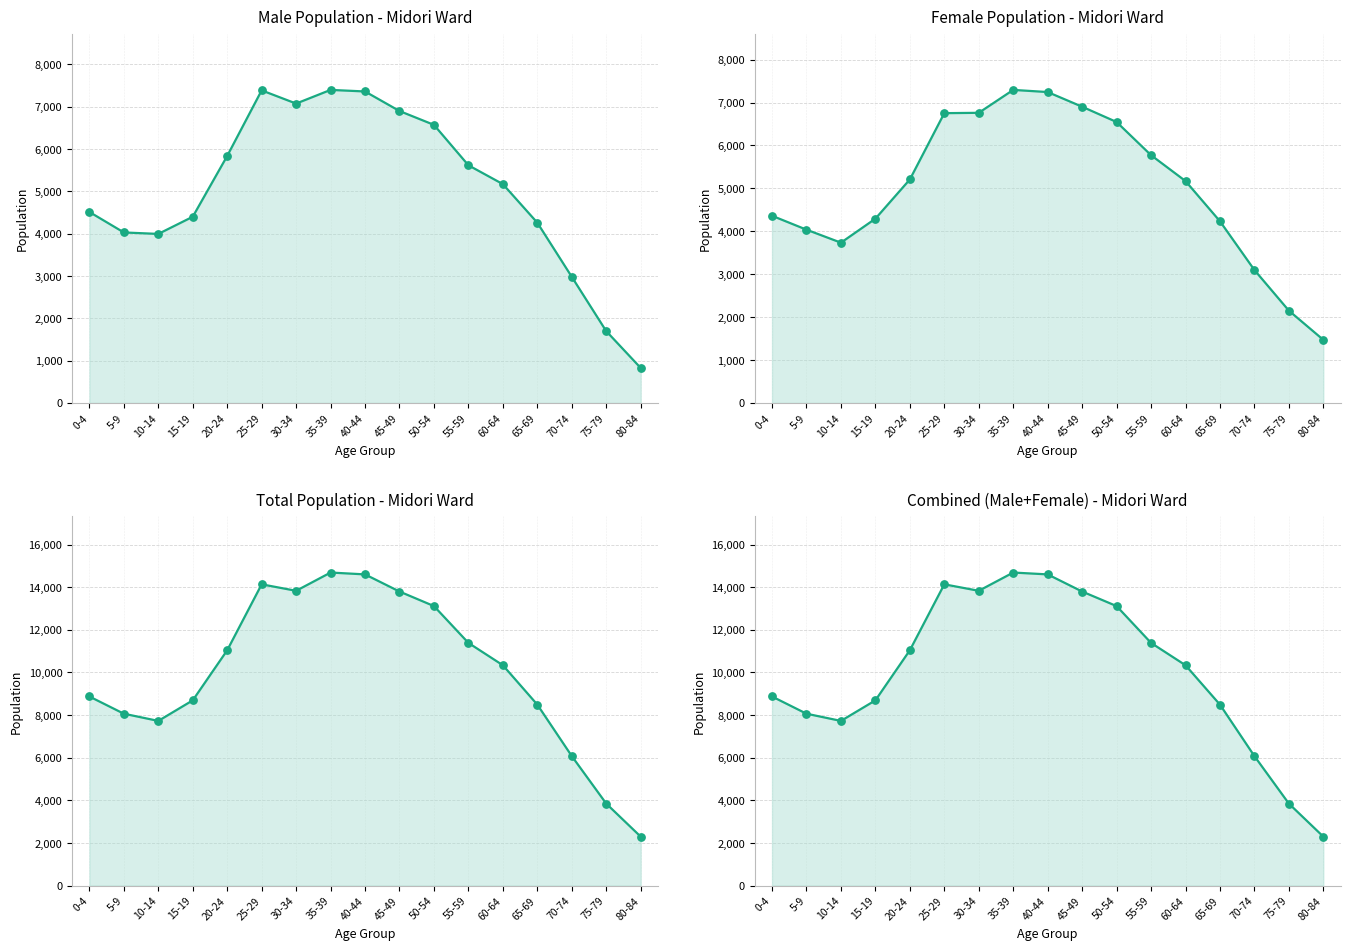

Which series reaches the maximum Y coordinate?

Total Population - Midori Ward